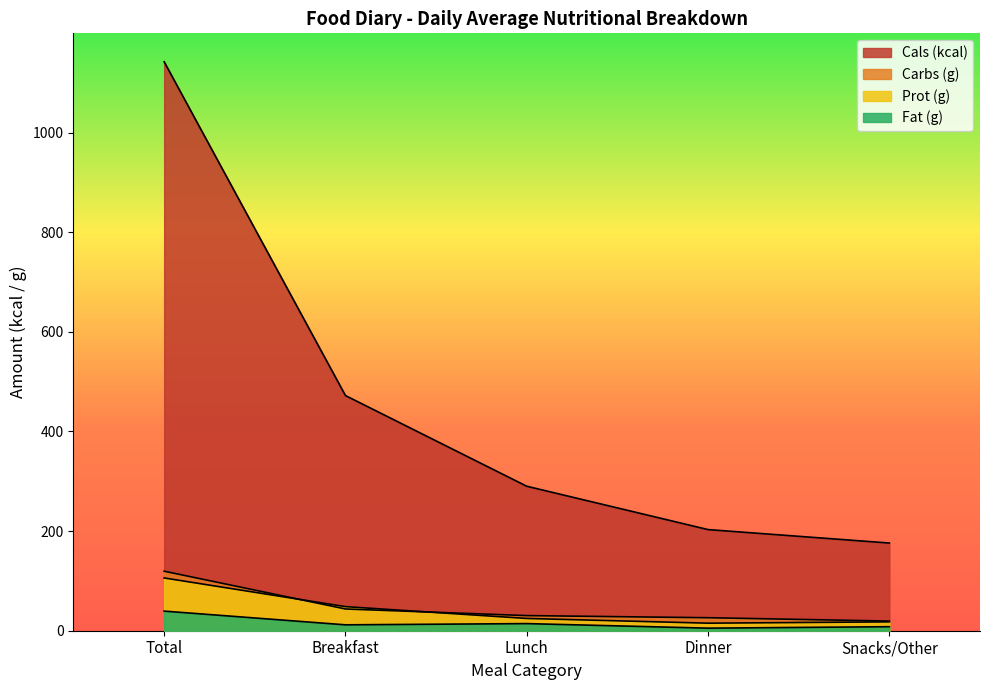

Which series has the largest total across all categories?

Cals (kcal)